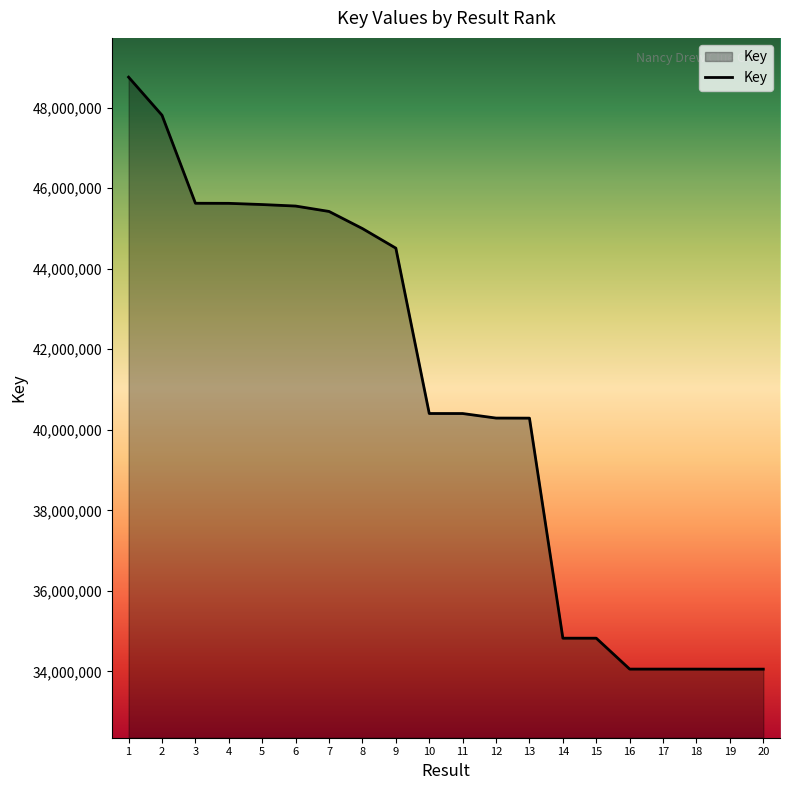

The value at 17 is 12345057. True or false?

False